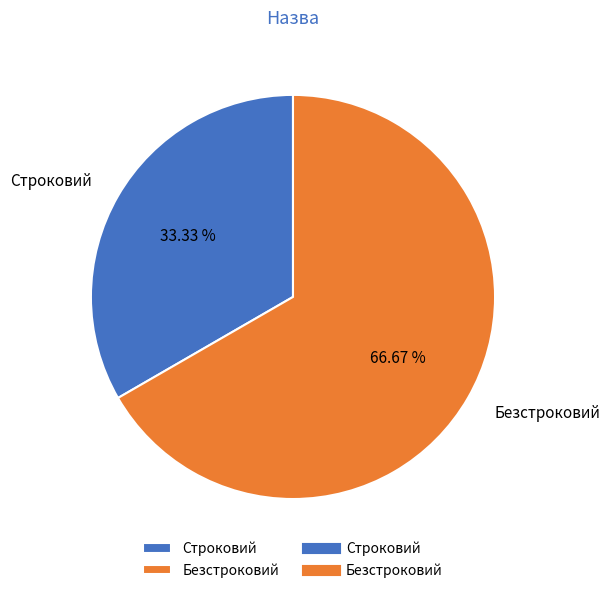

Which has a higher value, Безстроковий or Строковий?

Безстроковий